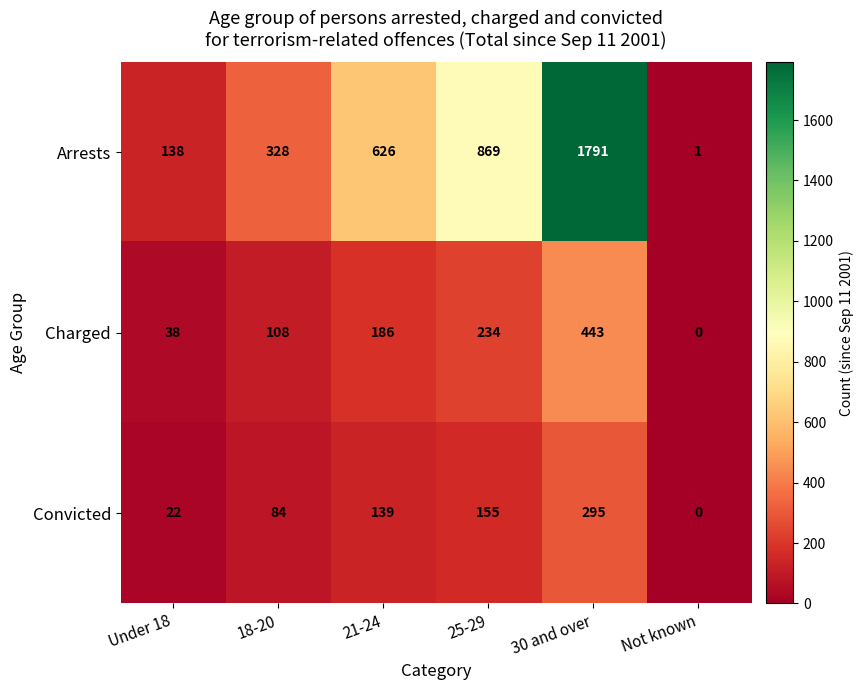

Reading right to left, transcribe all the data shown in this chart.

Arrests: 1	1791	869	626	328	138
Charged: 0	443	234	186	108	38
Convicted: 0	295	155	139	84	22